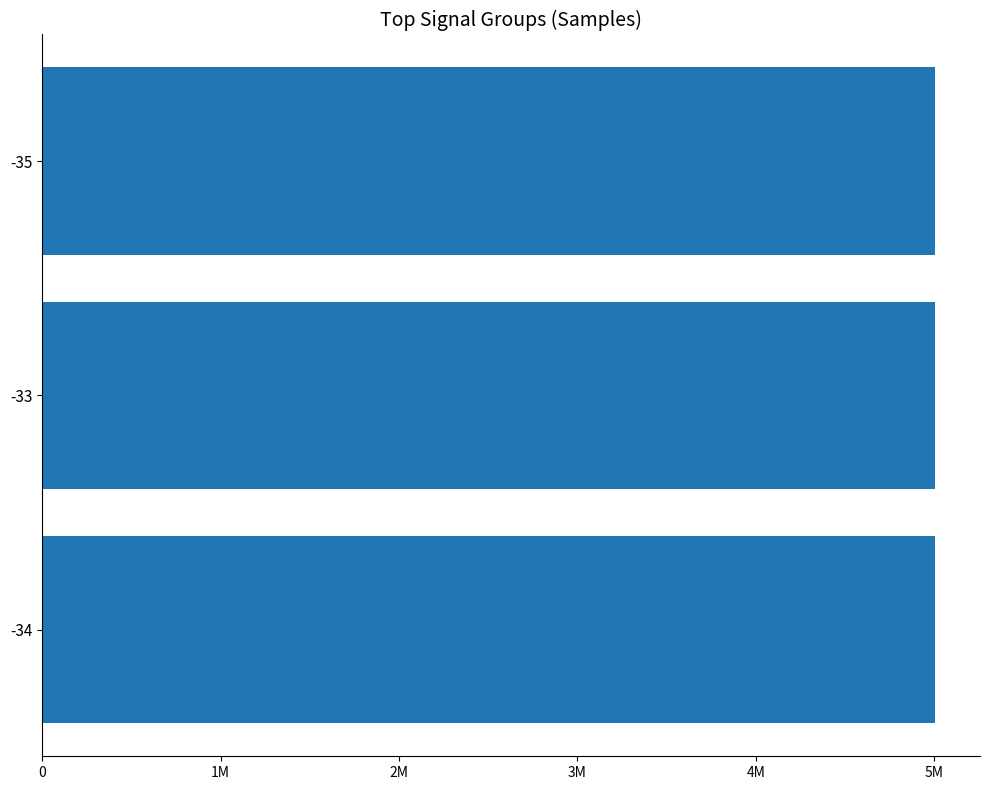

How many bars are there in total?

3